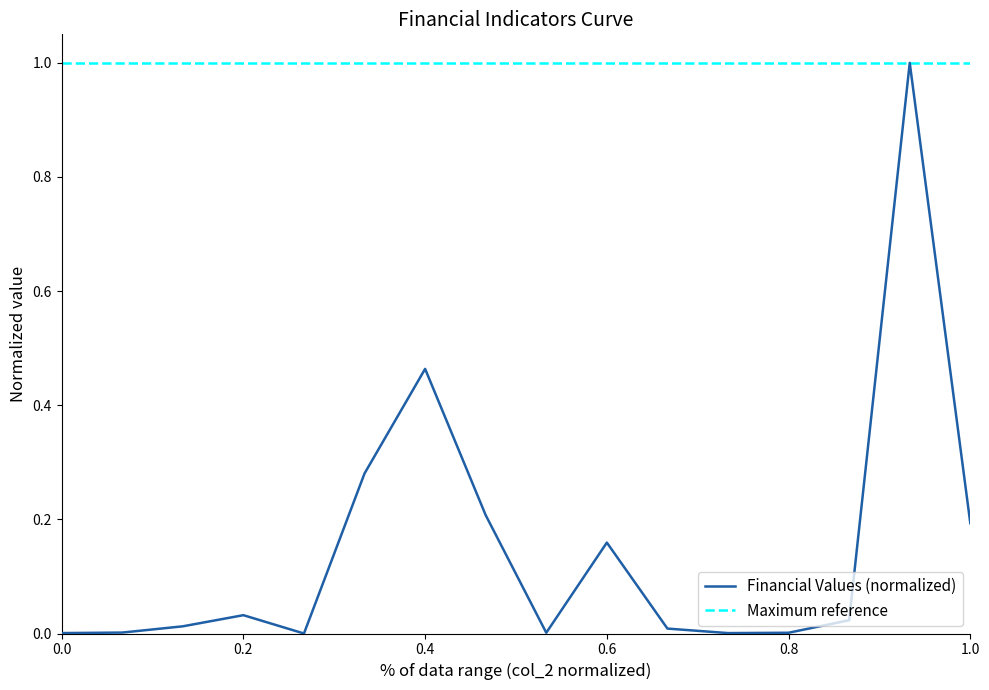

Count the number of categories in the chart.

16